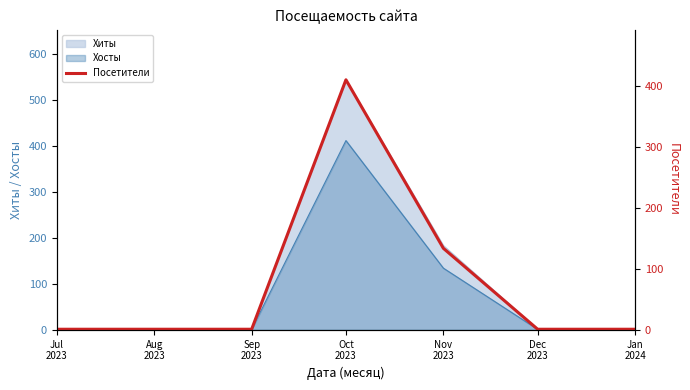

True or false: the data shows 1 at Sep
2023.

True